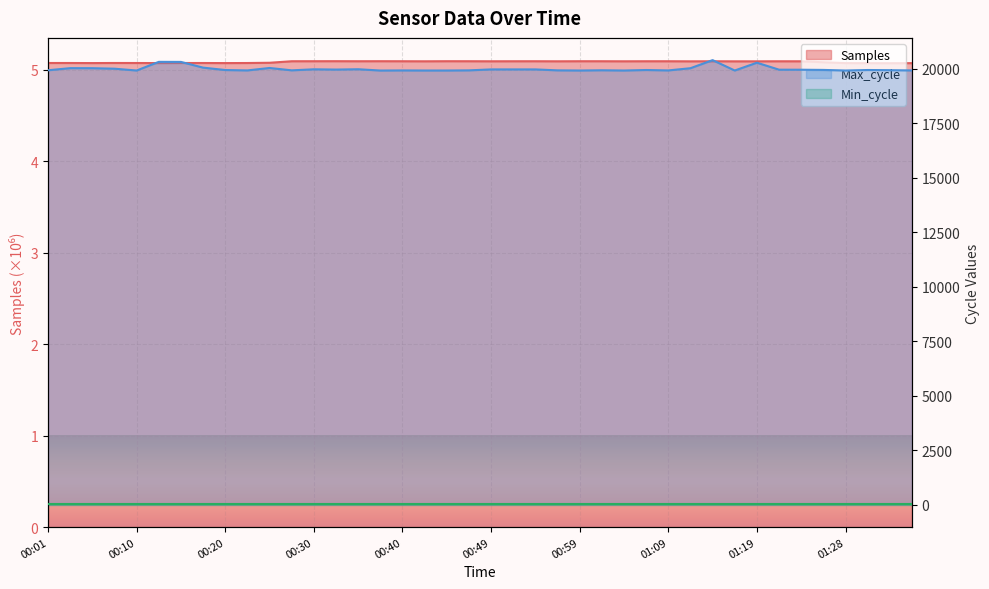

True or false: Min_cycle and Max_cycle intersect in this chart.

False